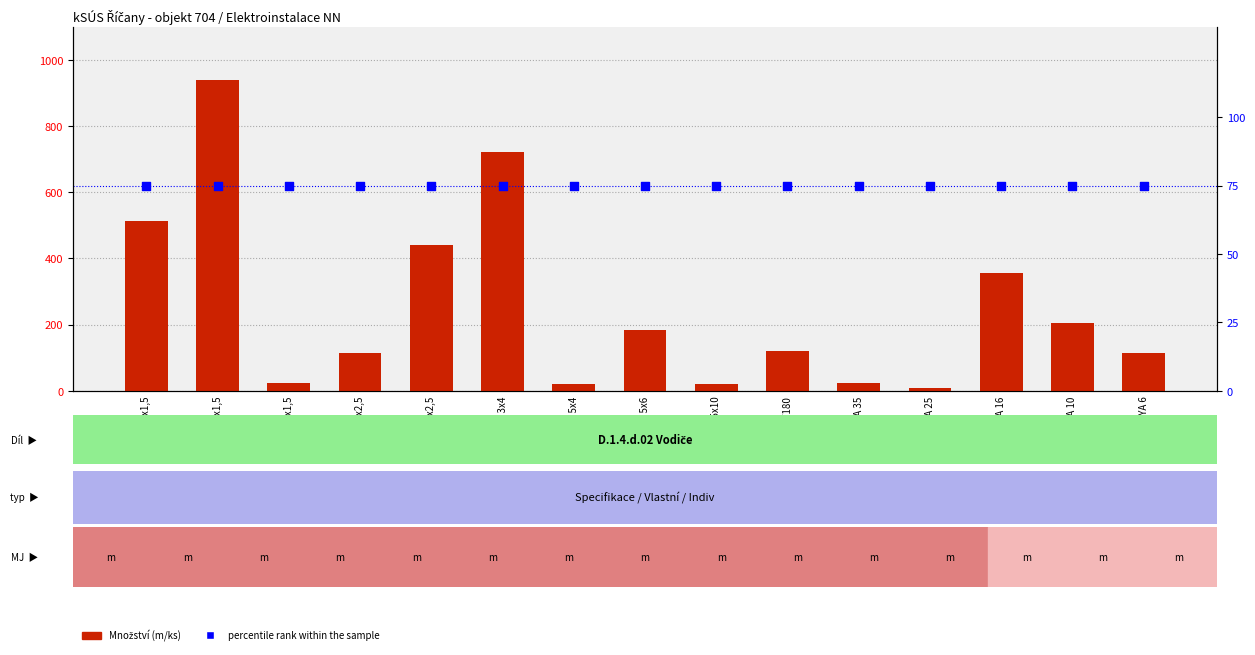

At which category is the sum across all series the highest?

CYKY-J 3x1,5